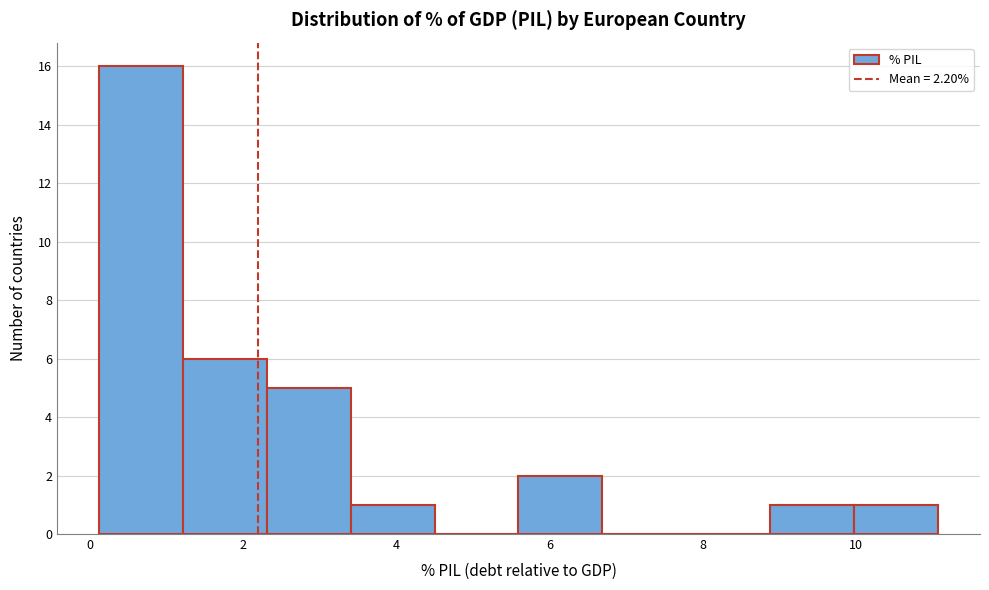

Which range on the x-axis has the tallest bar?

0.2 to 1.2